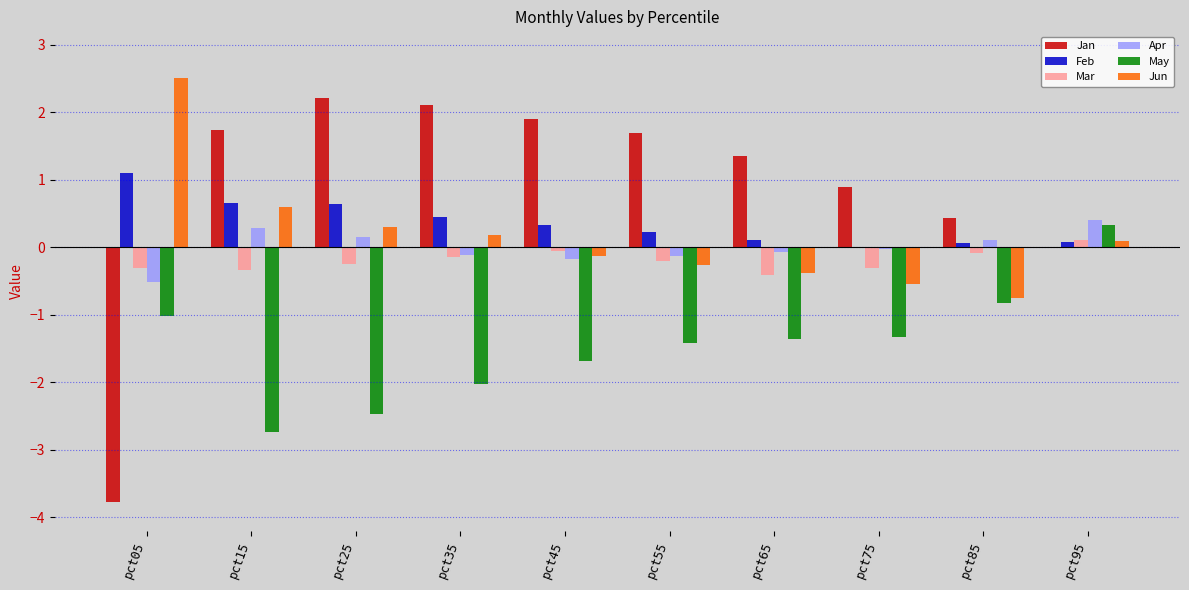

Which series has the largest total across all categories?

Jan